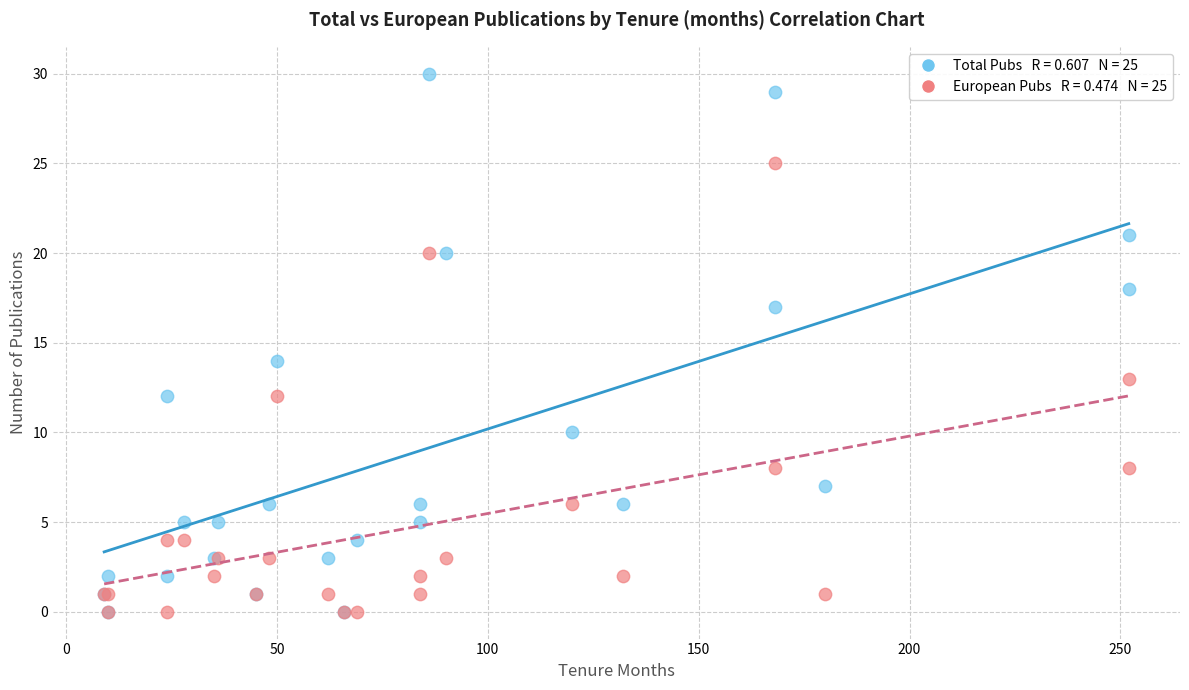

Across all series, what Y value is closest to 15?

14